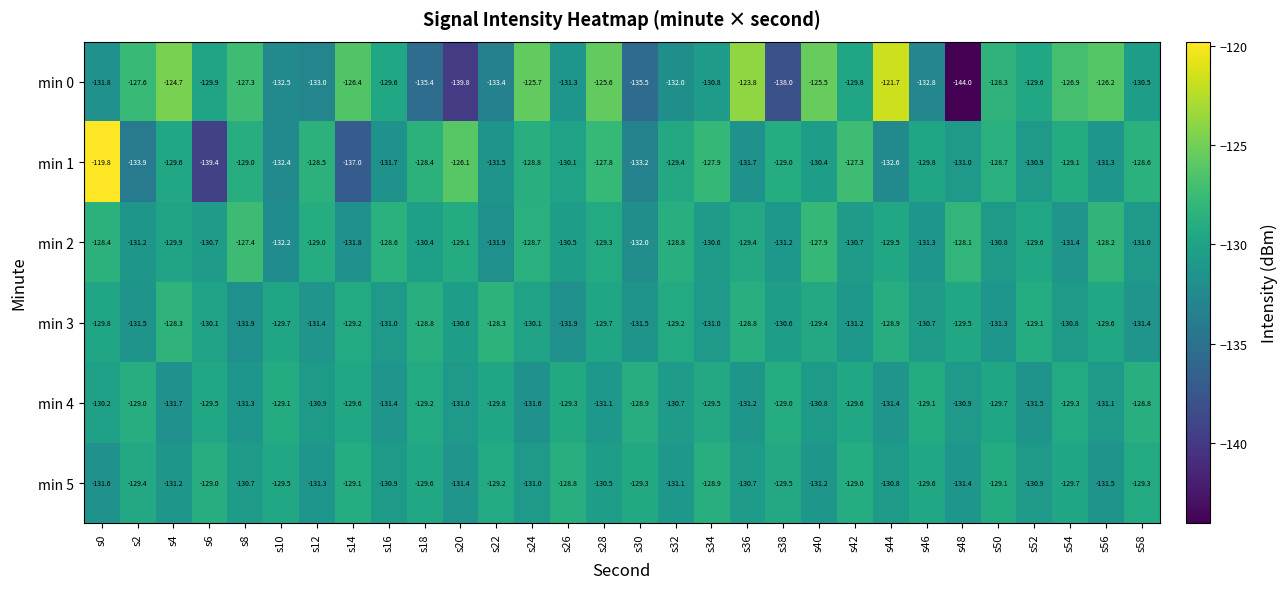

At which label does min 1 reach its minimum?

s6